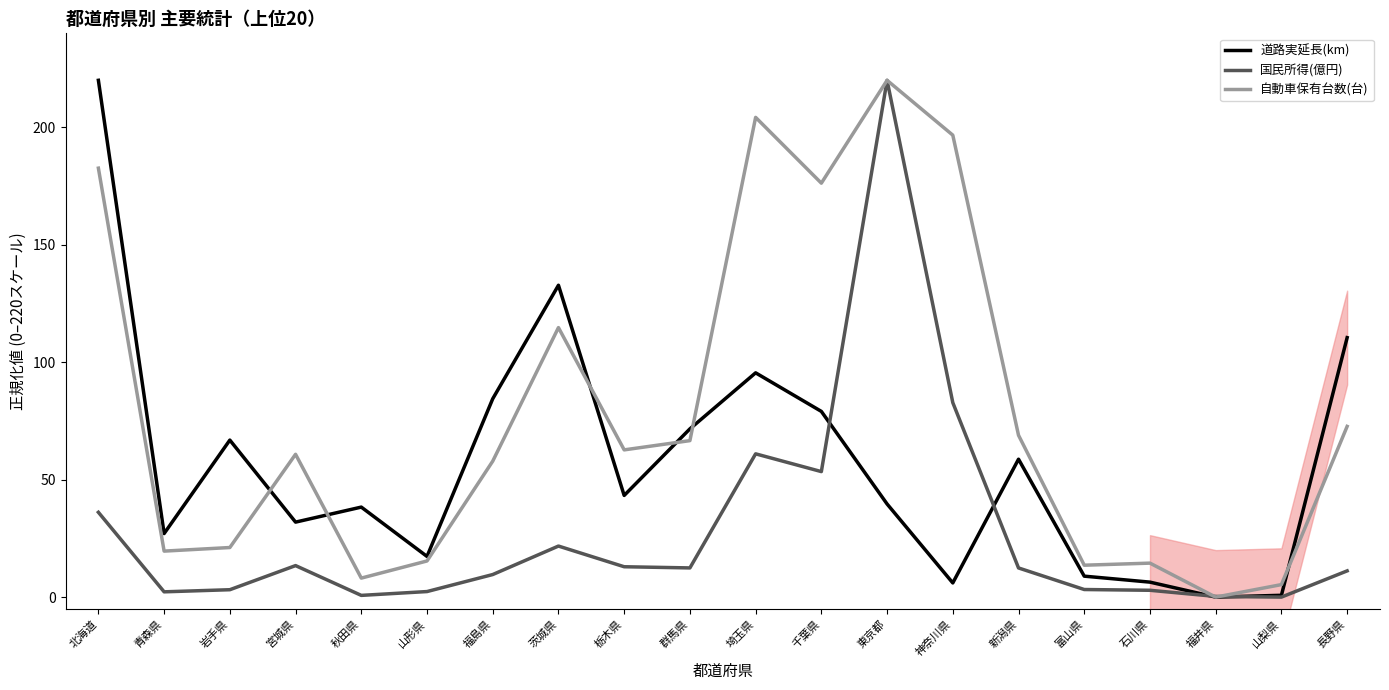

Where does the 自動車保有台数(台) series first go above 62?

北海道